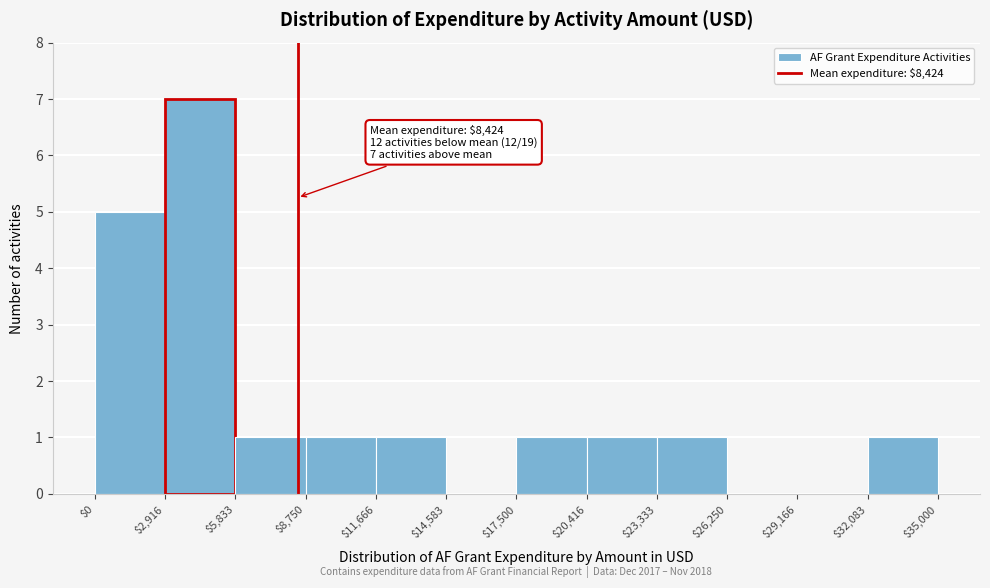

Which range on the x-axis has the tallest bar?

$2,916 to $5,833